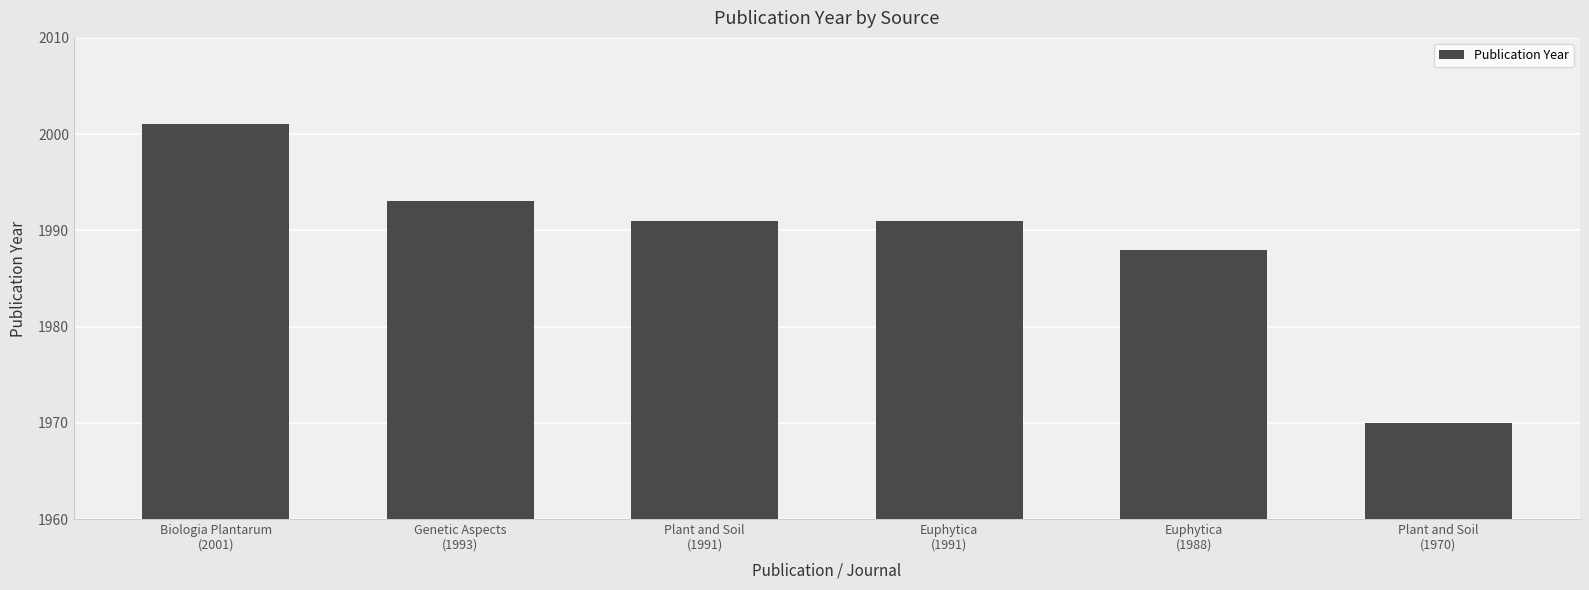

True or false: the data shows 568 at Genetic Aspects
(1993).

False